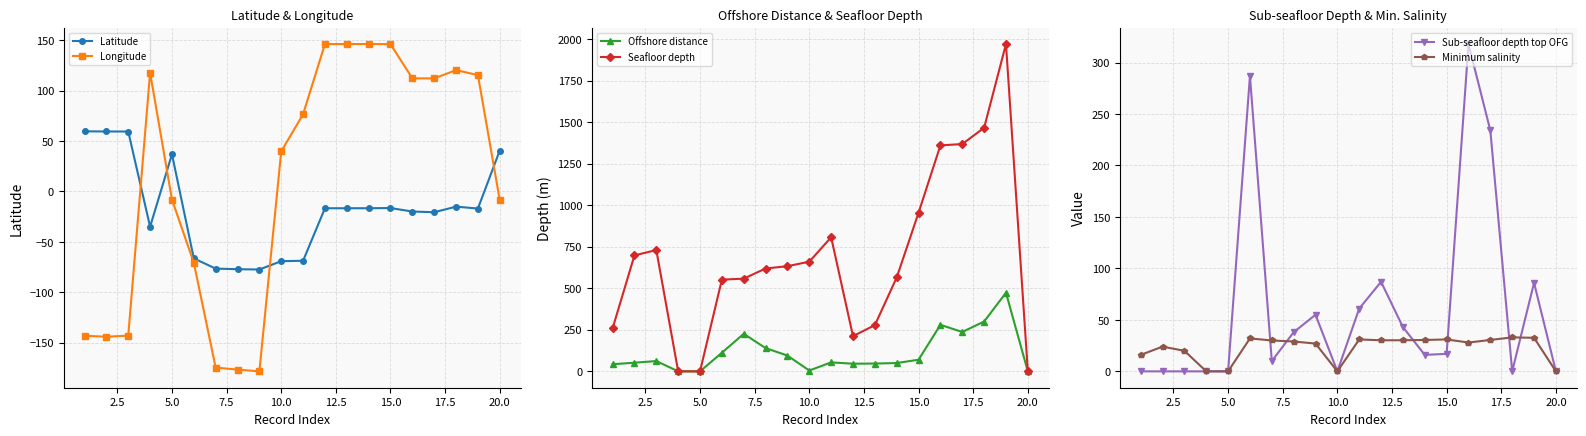

Reading right to left, list all the values displayed in this chart.

Latitude: 40.6	-16.9	-15.1	-20.6	-19.9	-16.4	-16.6	-16.6	-16.6	-68.8	-69.1	-77.4	-77.1	-76.6	-66.4	37.0	-35.0	59.5	59.5	59.7
Longitude: -8.7	115.5	120.4	112.2	112.3	146.2	146.3	146.3	146.3	76.7	39.8	-178.5	-176.8	-174.8	-70.8	-8.0	117.8	-143.0	-144.1	-143.2
Offshore distance: 0.0	473.0	300.0	237.0	280.0	70.0	50.0	47.0	46.0	54.0	5.0	95.0	140.0	226.0	112.0	0.0	0.0	62.0	52.0	43.0
Seafloor depth: 0.0	1970.0	1466.0	1368.0	1360.0	955.0	565.0	278.0	212.0	807.0	660.0	633.0	619.0	558.0	552.0	0.0	0.0	730.0	698.0	259.0
Sub-seafloor depth top OFG: 0.0	86.0	0.0	234.0	318.0	17.0	16.0	43.0	87.0	61.0	0.0	55.0	38.0	10.0	287.0	0.0	0.0	0.0	0.0	0.0
Minimum salinity: 0.0	32.6	33.0	30.5	28.0	31.0	30.5	30.2	30.2	31.0	0.0	27.0	29.0	30.0	32.0	0.0	0.0	20.0	24.0	16.0